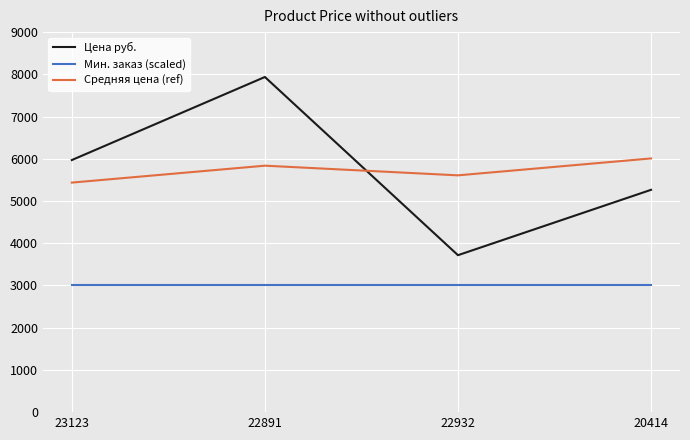

What is the sum of the Средняя цена (ref) values at 23123 and 22932?

11043.9